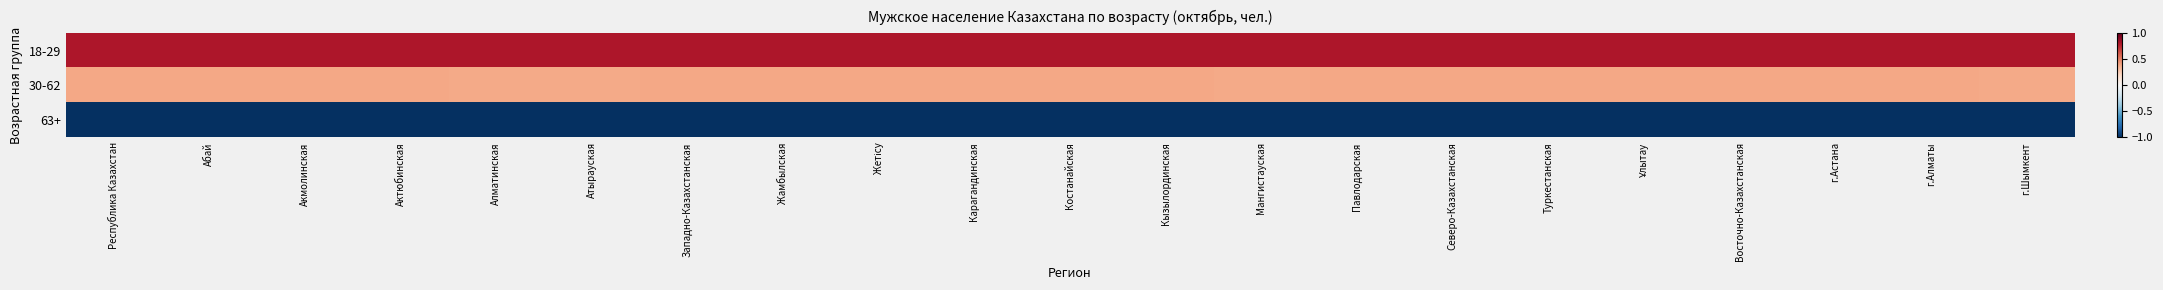

At how many categories does at least one series exceed 0?

21